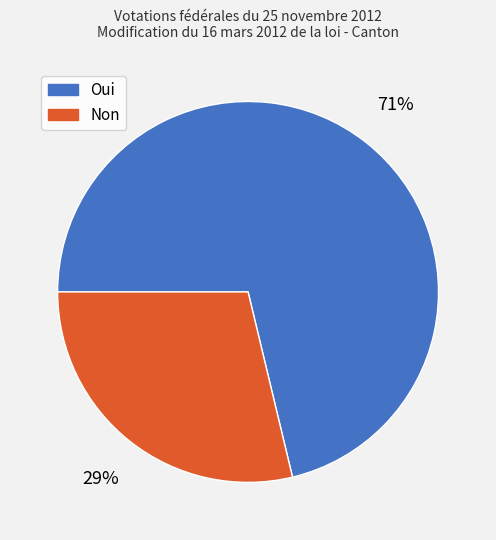

To the nearest percent, what is the combined percentage of Oui and Non?

100%